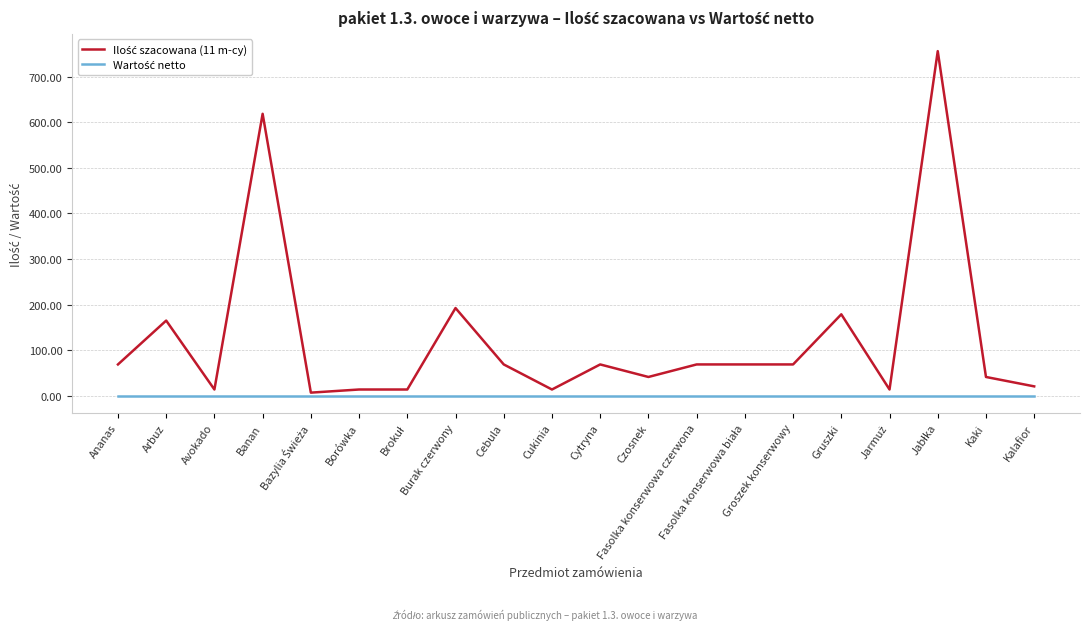

At which label is Ilość szacowana (11 m-cy) closest to 381?

Burak czerwony